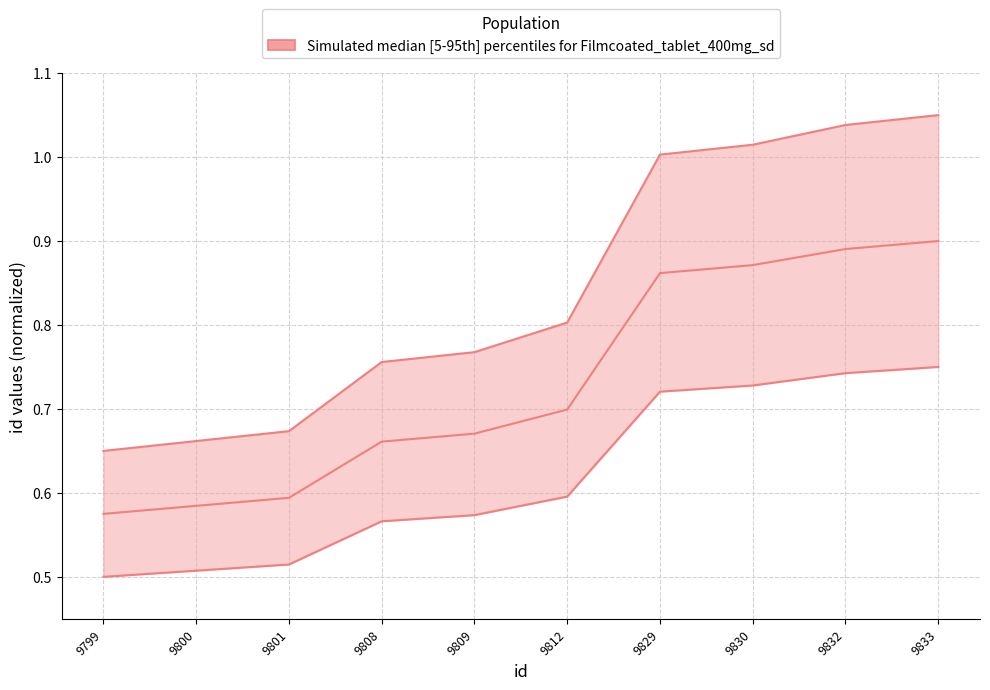

Between 9833 and 9812, which is larger?

9833